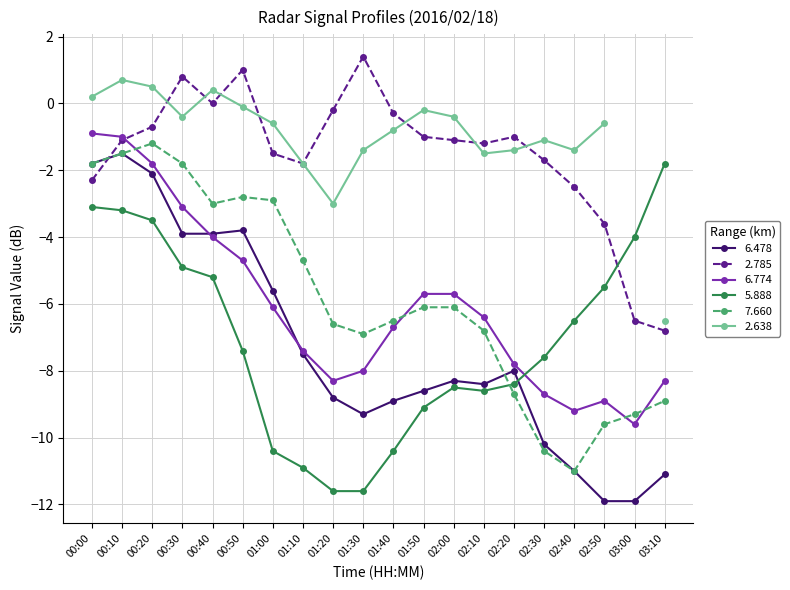

What position from the right is 02:50?

3